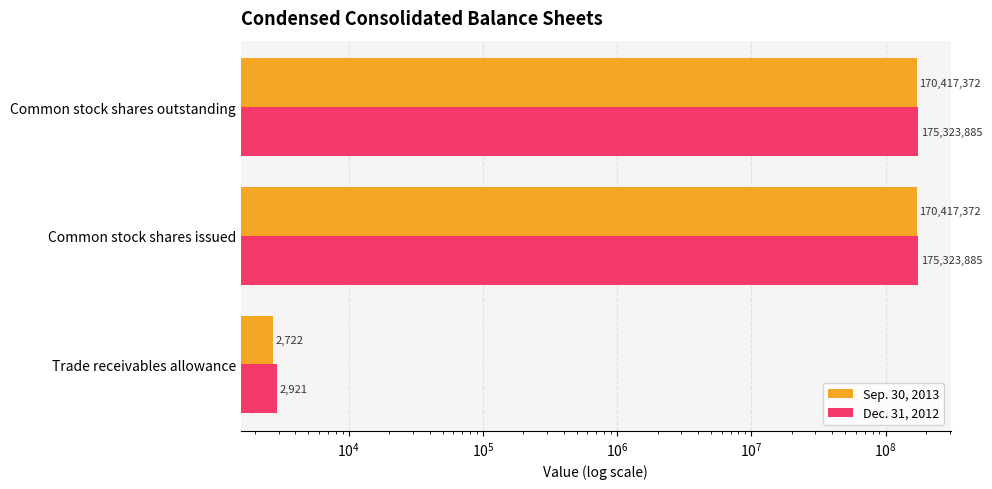

Is the value of Sep. 30, 2013 at Common stock shares issued greater than the value of Dec. 31, 2012 at Common stock shares outstanding?

No